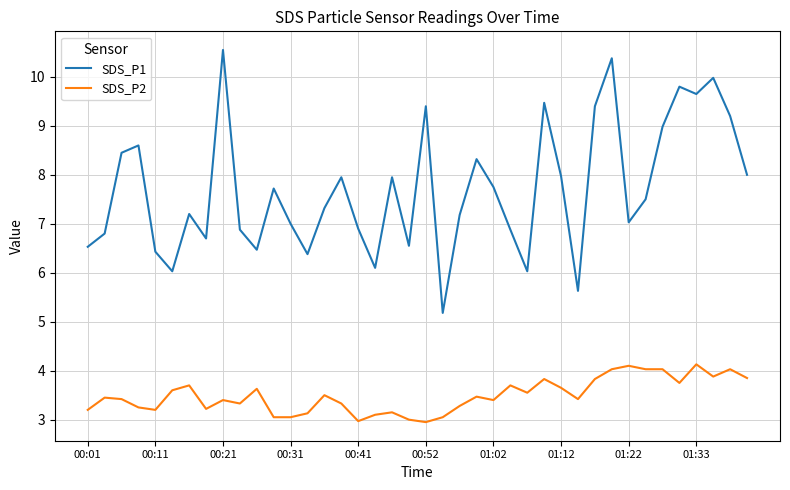

Which series has the widest spread of values?

SDS_P1